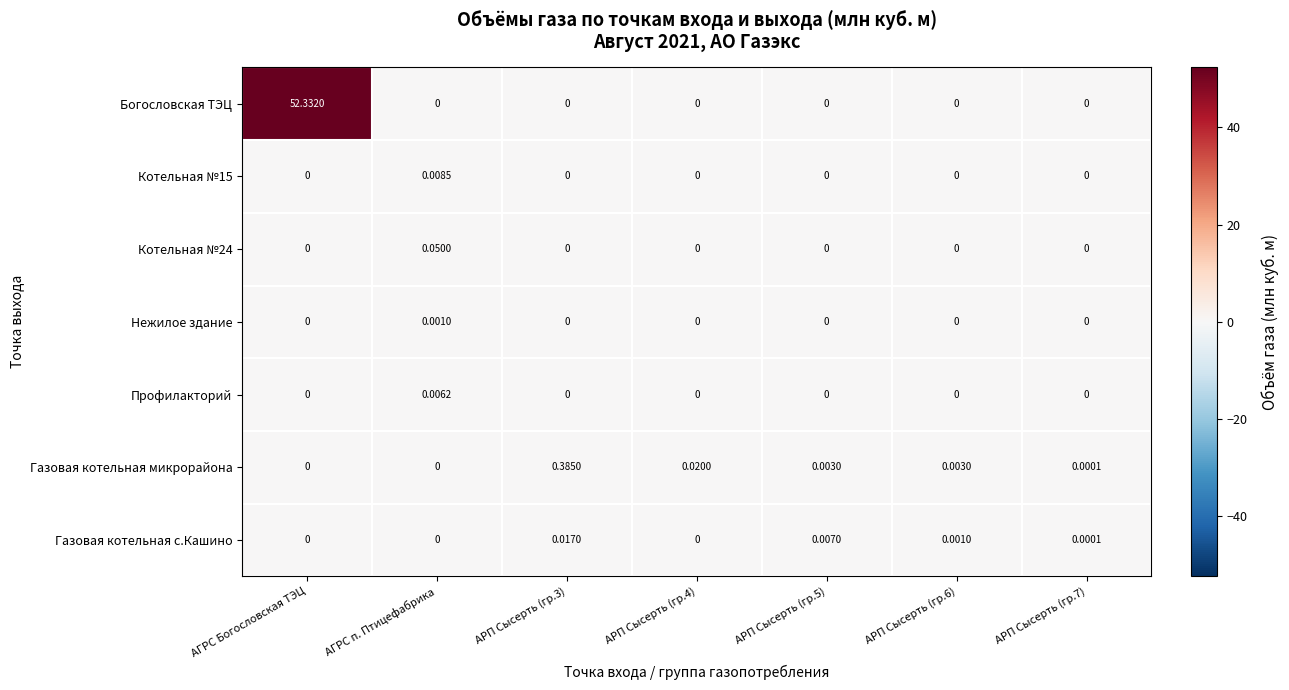

Which series has the largest total across all categories?

Богословская ТЭЦ